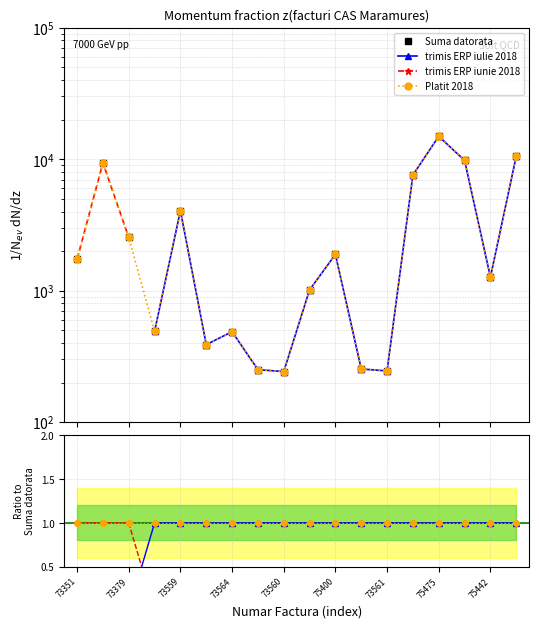

True or false: Suma datorata and trimis ERP iunie 2018 cross at least once.

False